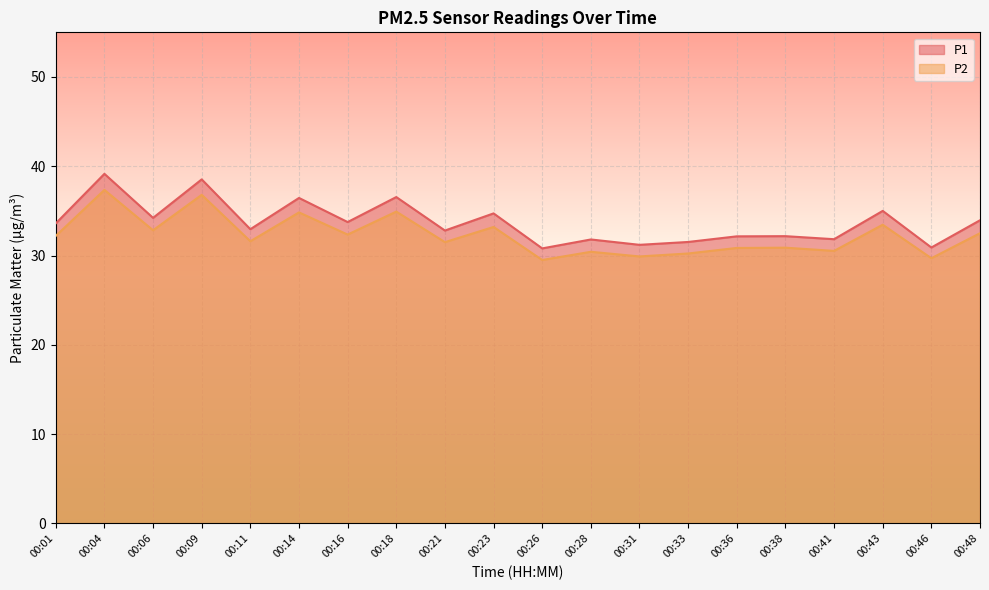

At which label is P2 closest to 33?

00:06